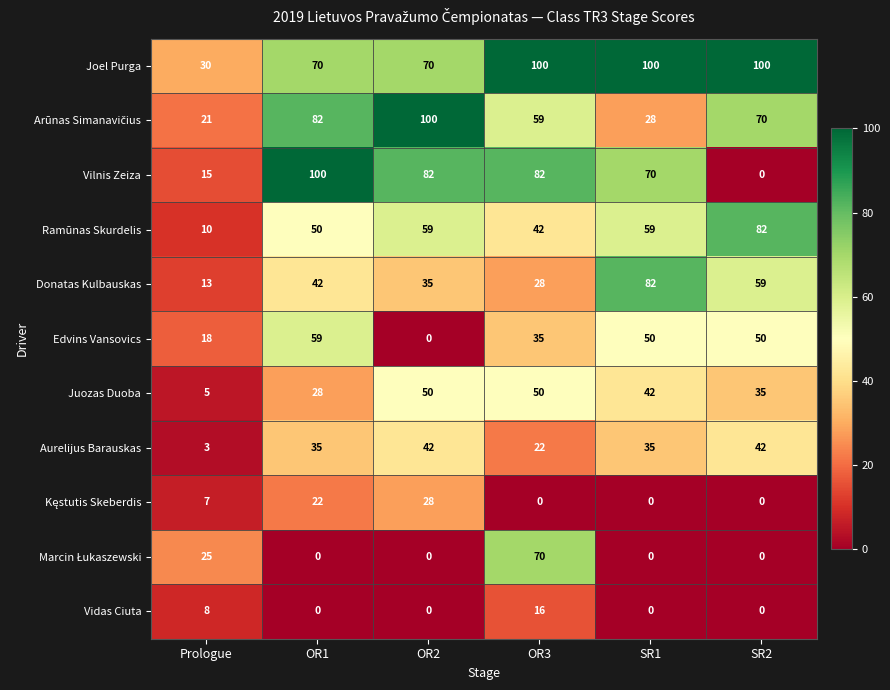

Count the number of data series in this chart.

11